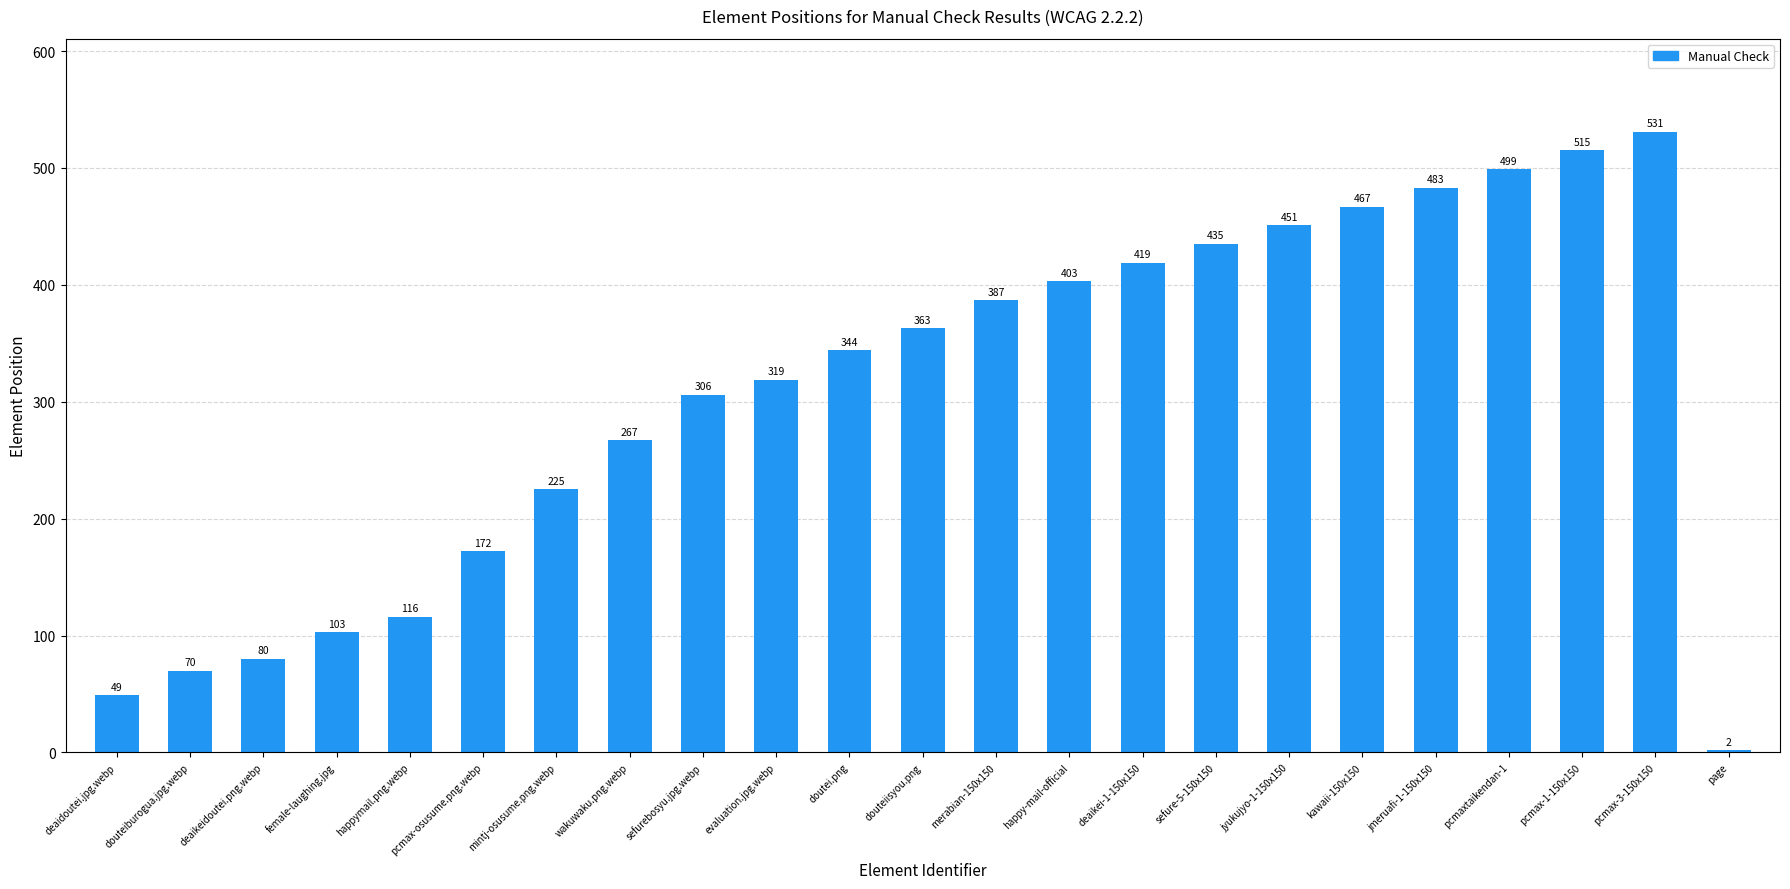

The value at pcmax-1-150x150 is 759. True or false?

False